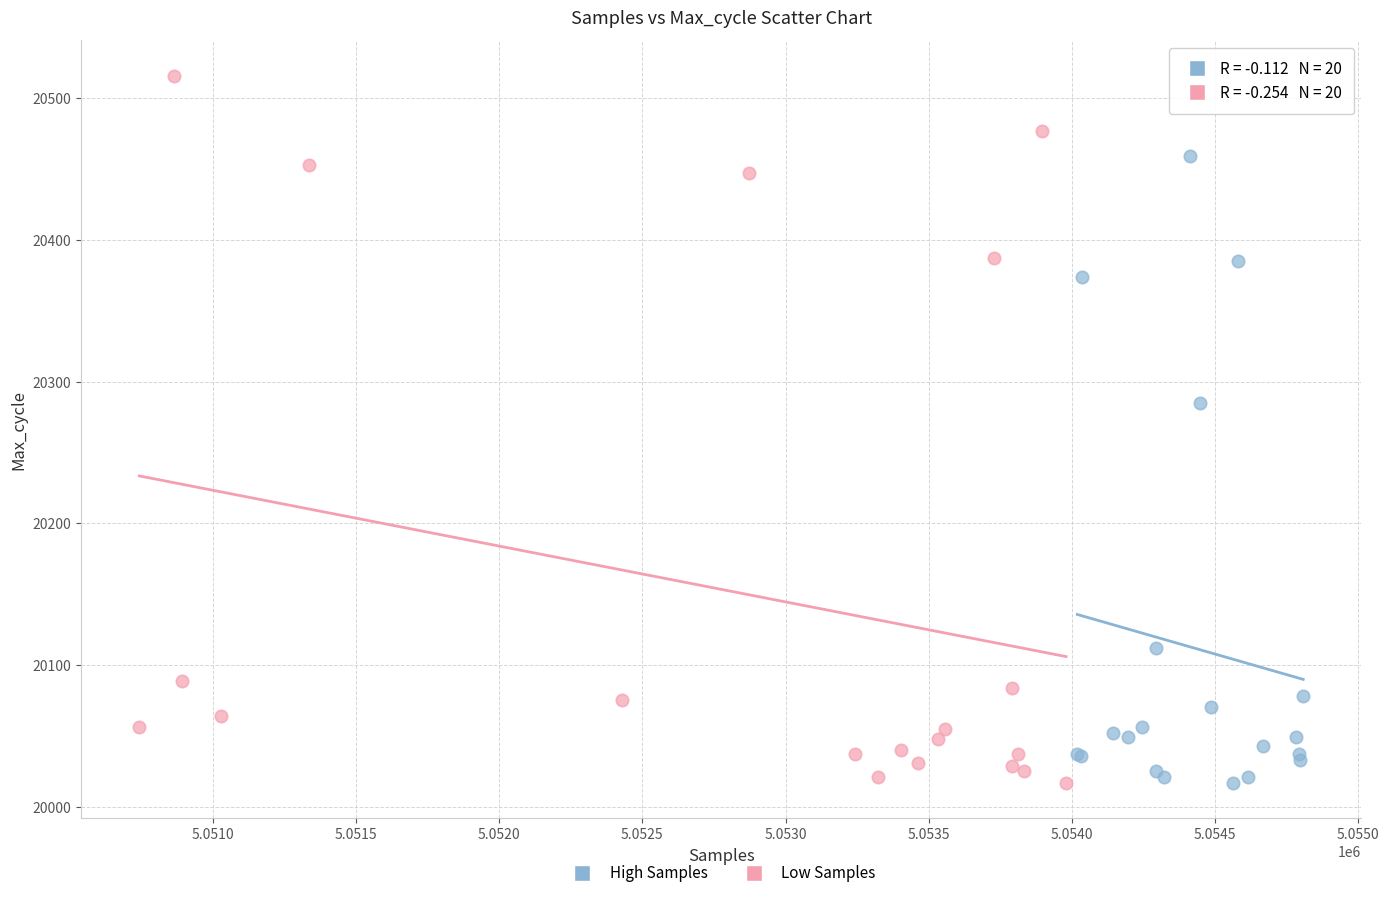

Which series contains the highest Y value?

Low Samples